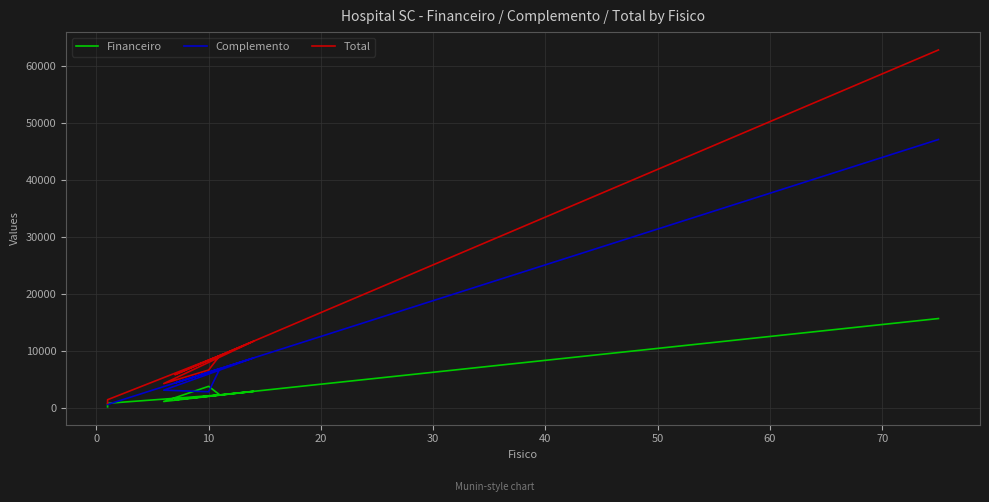

Reading left to right, extract all data points from this chart.

Financeiro: 209.6	838.2	2305.1	3816.8	1155.4	2933.7	1466.8	15716.2
Complemento: 628.6	628.6	6915.1	2862.6	3143.2	8801.1	4400.6	47148.8
Total: 838.2	1466.8	9220.2	6679.4	4298.6	11734.8	5867.4	62865.0